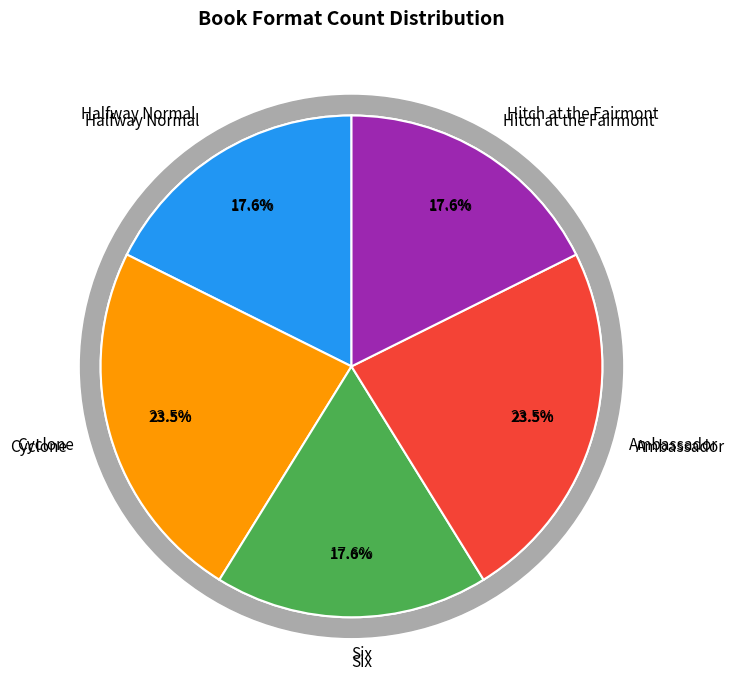

What is the smallest slice in the pie chart?

Halfway Normal